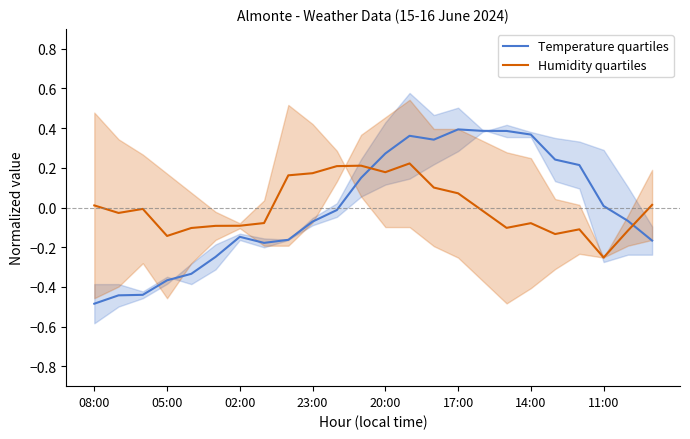

What is the difference between the maximum and minimum values in the Humidity quartiles series?

0.5